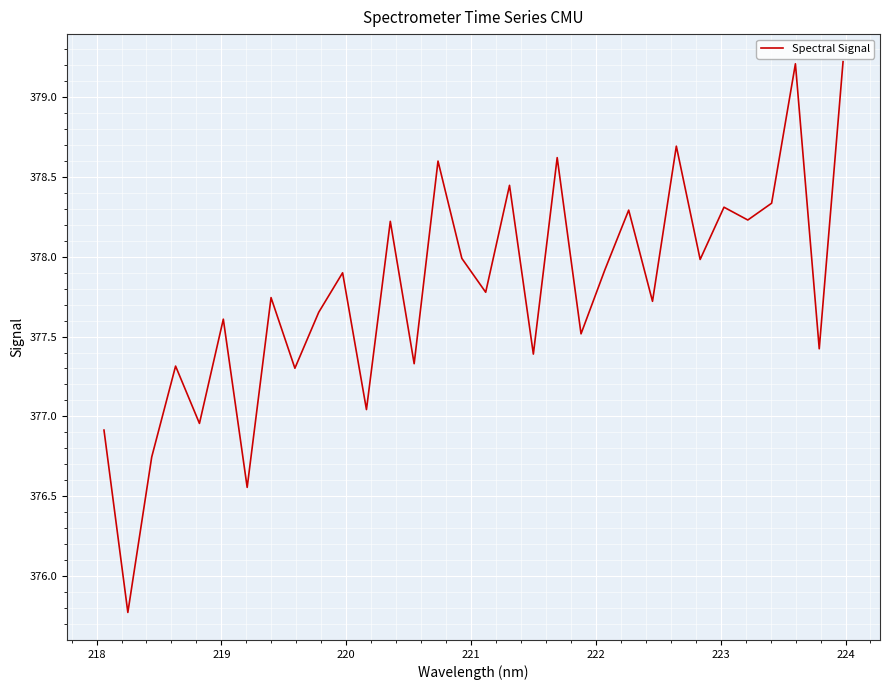

Does the chart have visible grid lines?

Yes